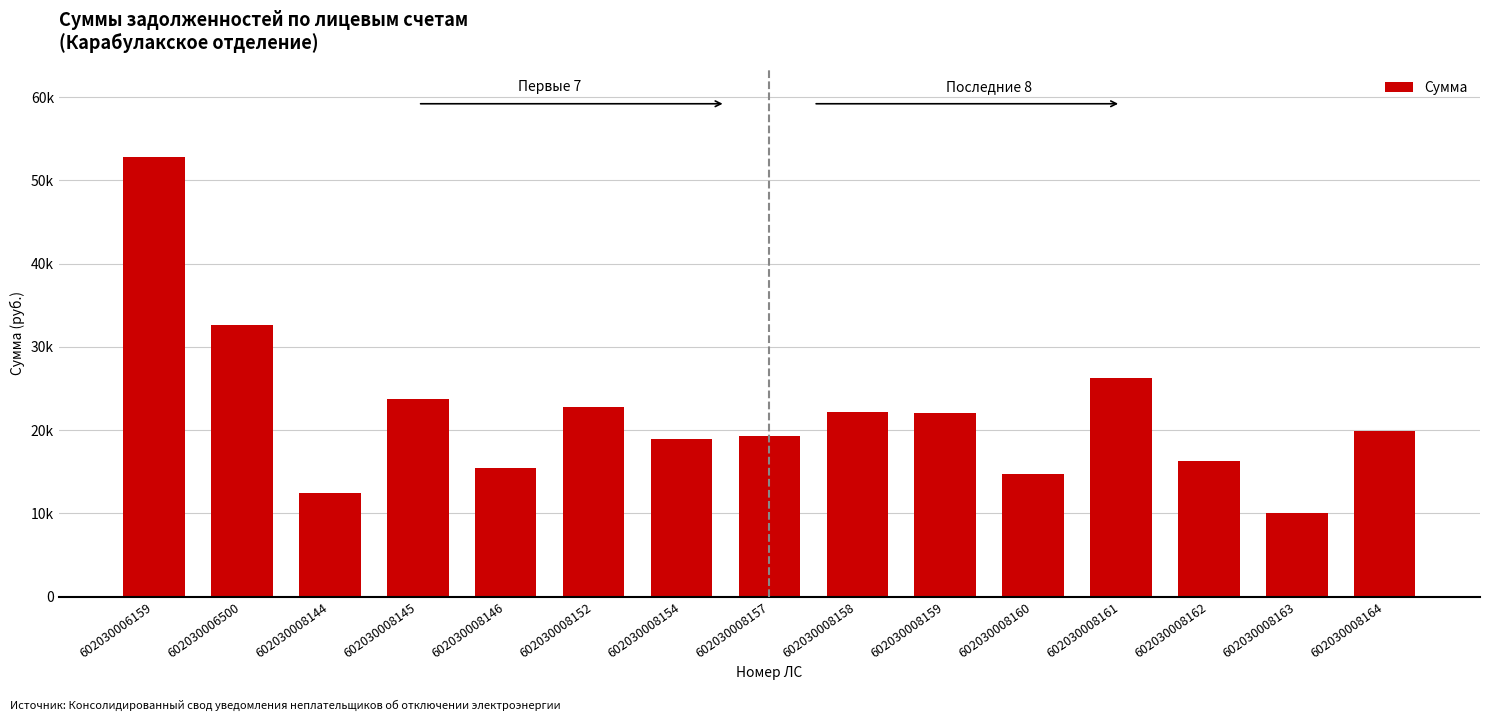

Reading left to right, extract all data points from this chart.

52862.9	32651.7	12414.4	23755.2	15496.6	22754.4	18953.6	19358.7	22192.6	22121.3	14751.2	26224.3	16287.9	10045.4	19897.9